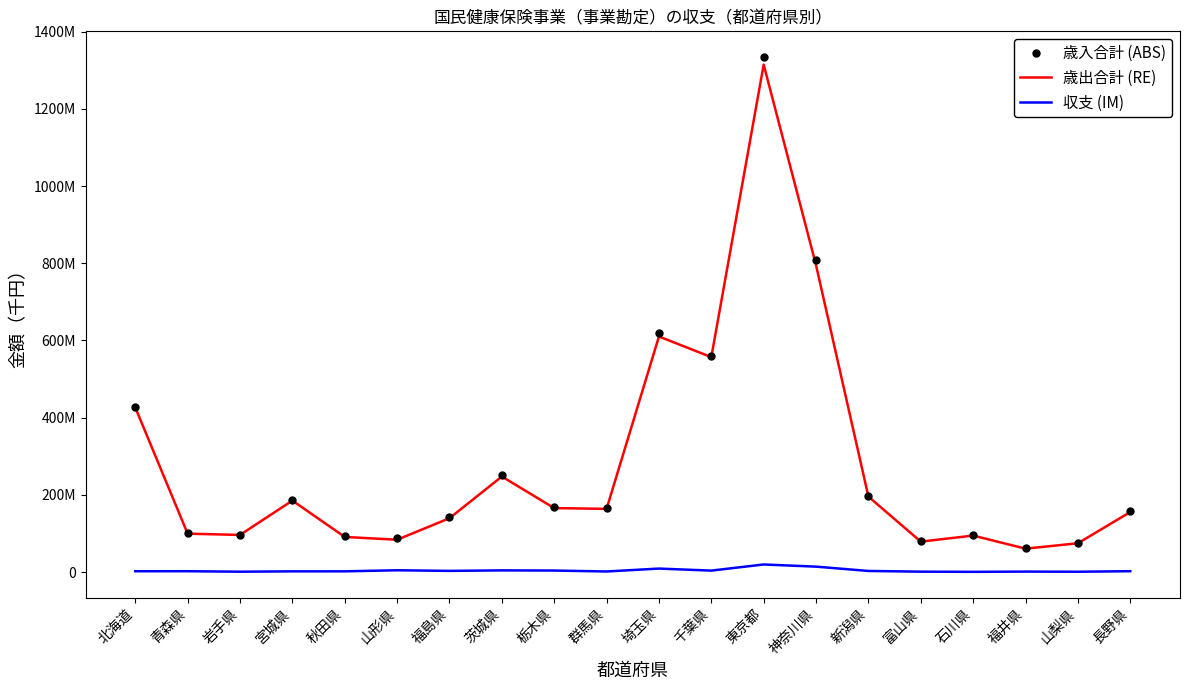

What is the average value of the 歳出合計 (RE) series?

281682643